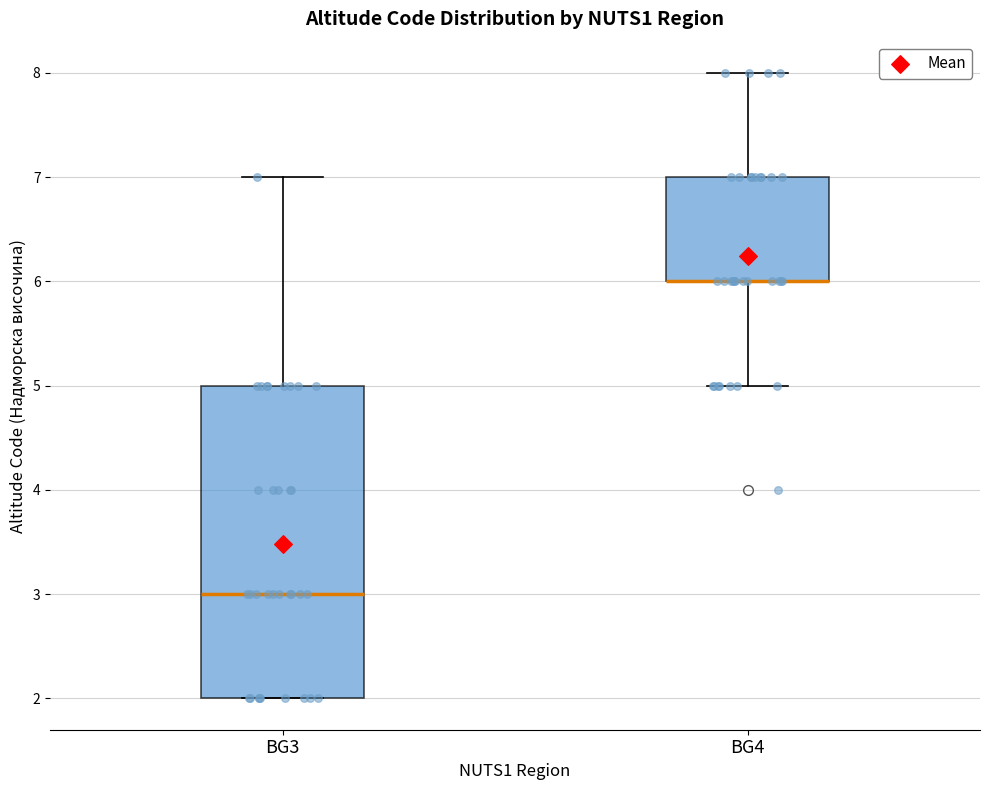

Reading left to right, transcribe this box plot: for each box, give where its median line is, the range the box spans, and where its two whiskers end, as read against the y-axis. The values are not printed on the chart, so give them approximately, as read against the axis.

BG3: median 3, box 2 to 5, whiskers 2 to 7
BG4: median 6 (drawn on the box's lower edge), box 6 to 7, whiskers 5 to 8